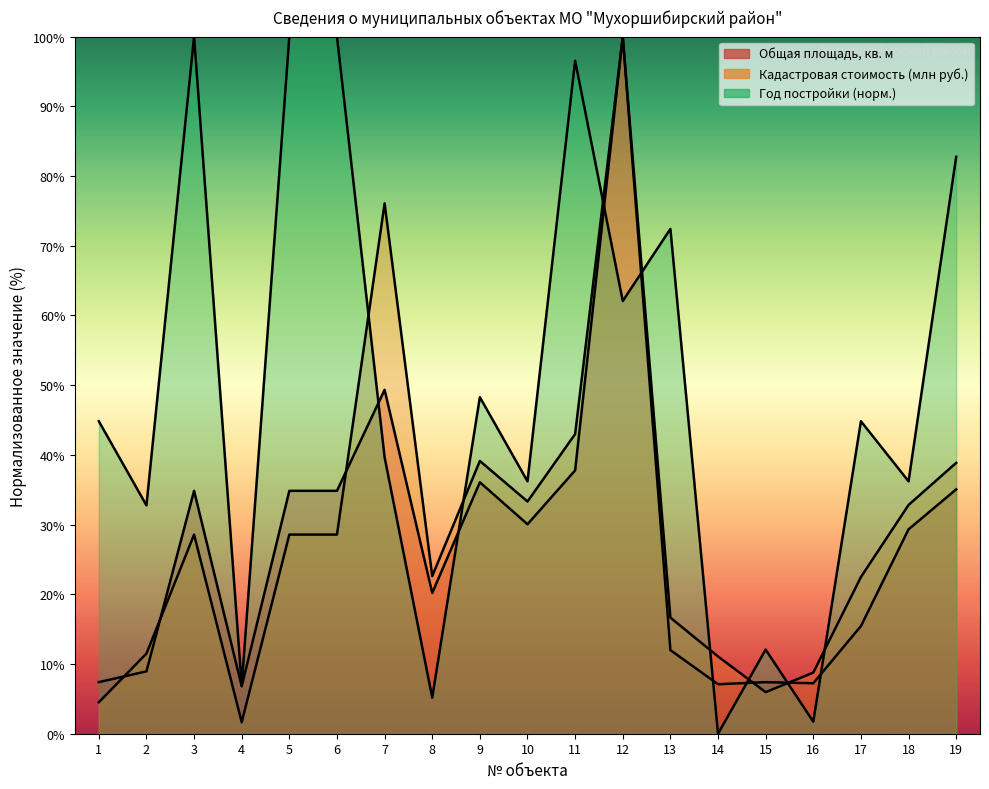

At which category does год постройки reach its first local valley?

2